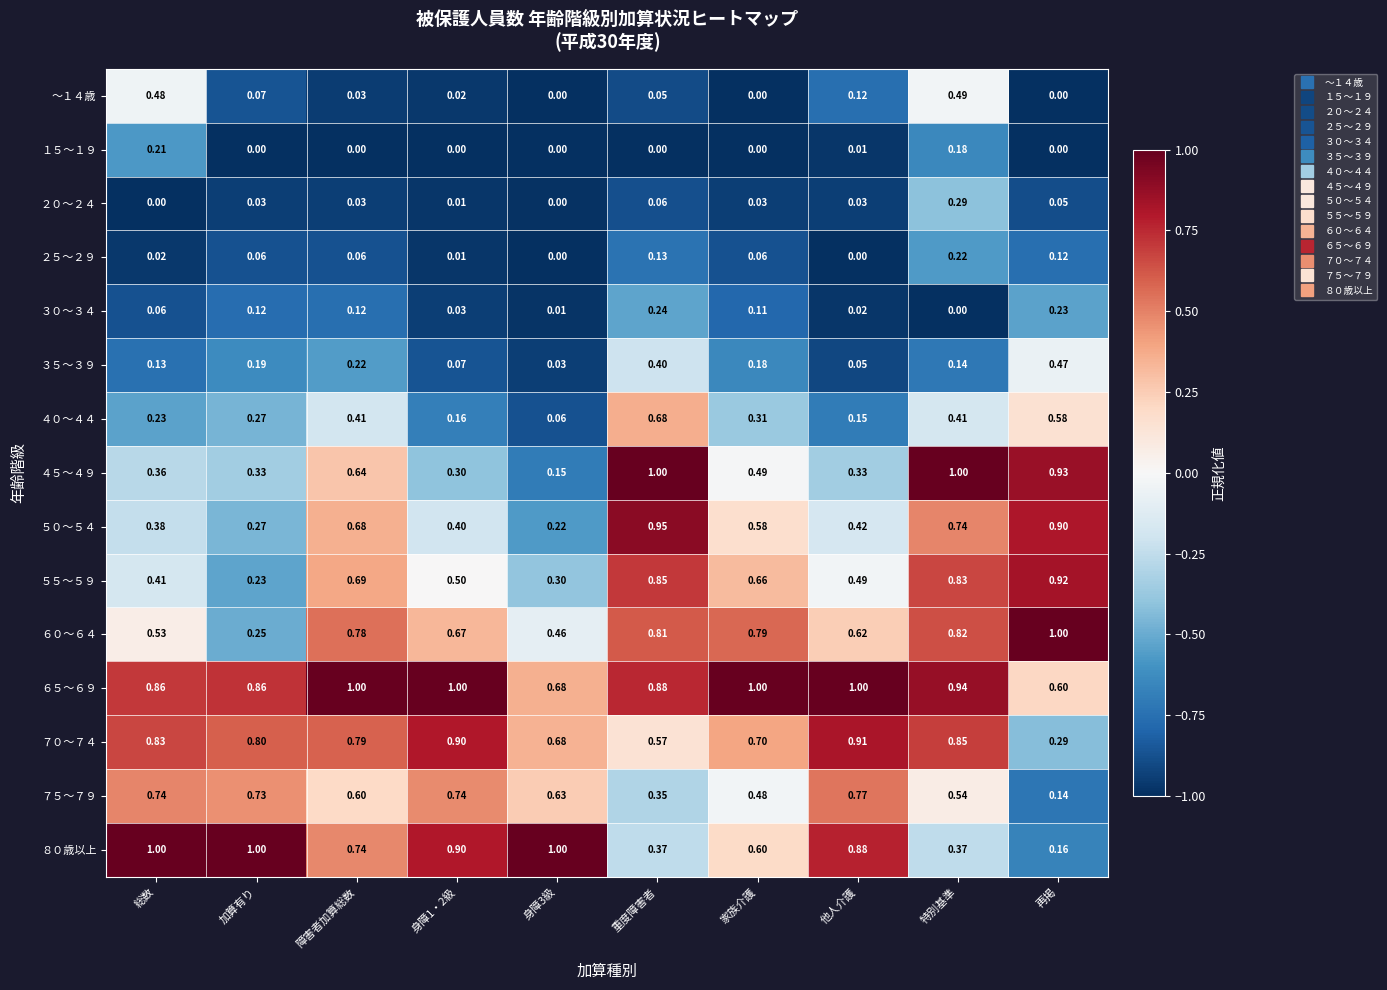

Which category has the lowest value in the ７０～７４ series?

再掲